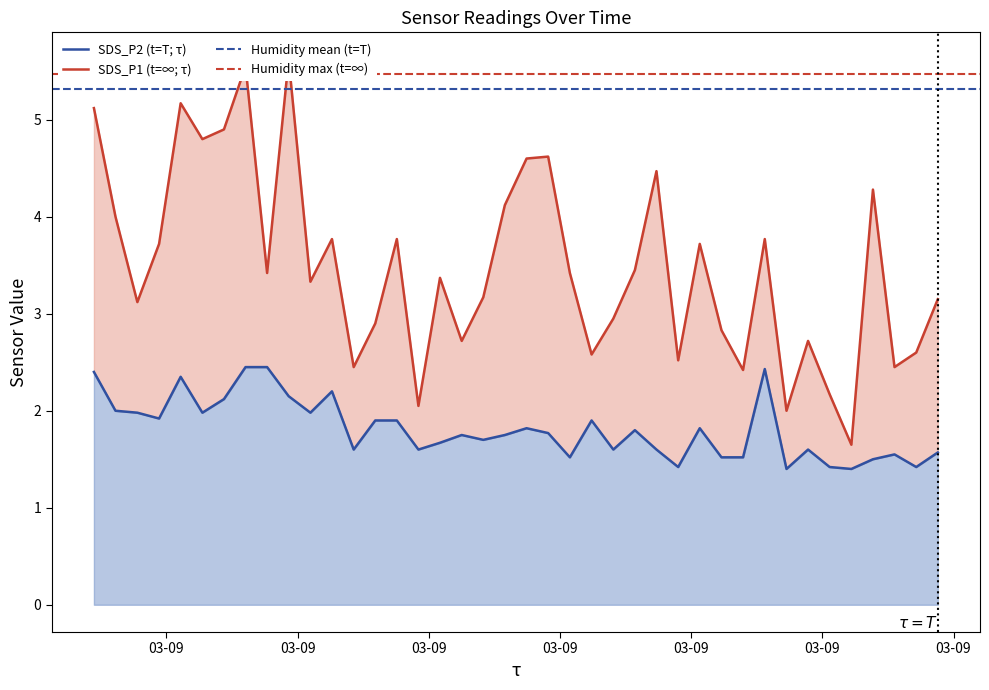

Reading right to left, transcribe all the data shown in this chart.

SDS_P1: 3.1	2.6	2.5	4.3	1.6	2.2	2.7	2.0	3.8	2.4	2.8	3.7	2.5	4.5	3.5	3.0	2.6	3.4	4.6	4.6	4.1	3.2	2.7	3.4	2.0	3.8	2.9	2.5	3.8	3.3	5.6	3.4	5.5	4.9	4.8	5.2	3.7	3.1	4.0	5.1
SDS_P2: 1.6	1.4	1.6	1.5	1.4	1.4	1.6	1.4	2.4	1.5	1.5	1.8	1.4	1.6	1.8	1.6	1.9	1.5	1.8	1.8	1.8	1.7	1.8	1.7	1.6	1.9	1.9	1.6	2.2	2.0	2.1	2.5	2.5	2.1	2.0	2.4	1.9	2.0	2.0	2.4